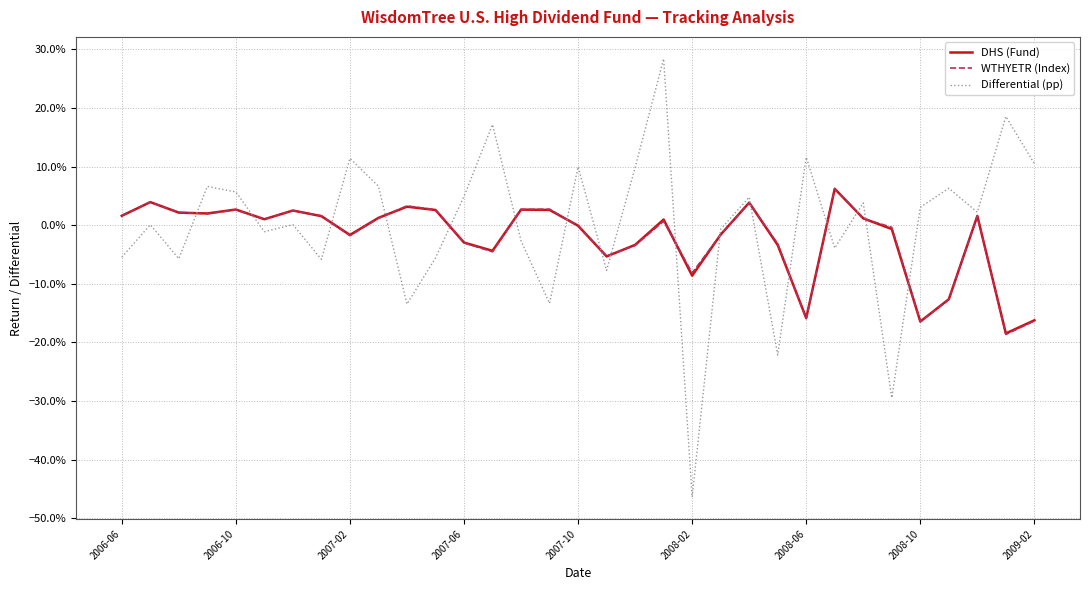

Does the chart have visible grid lines?

Yes